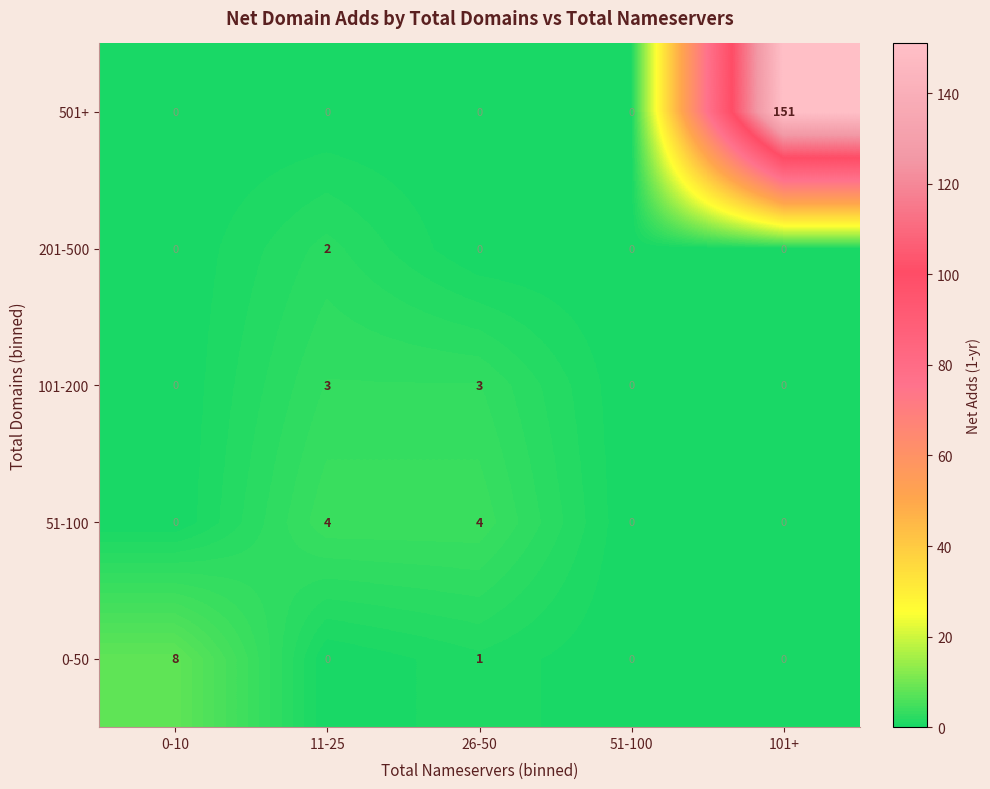

Count the number of categories in the chart.

5